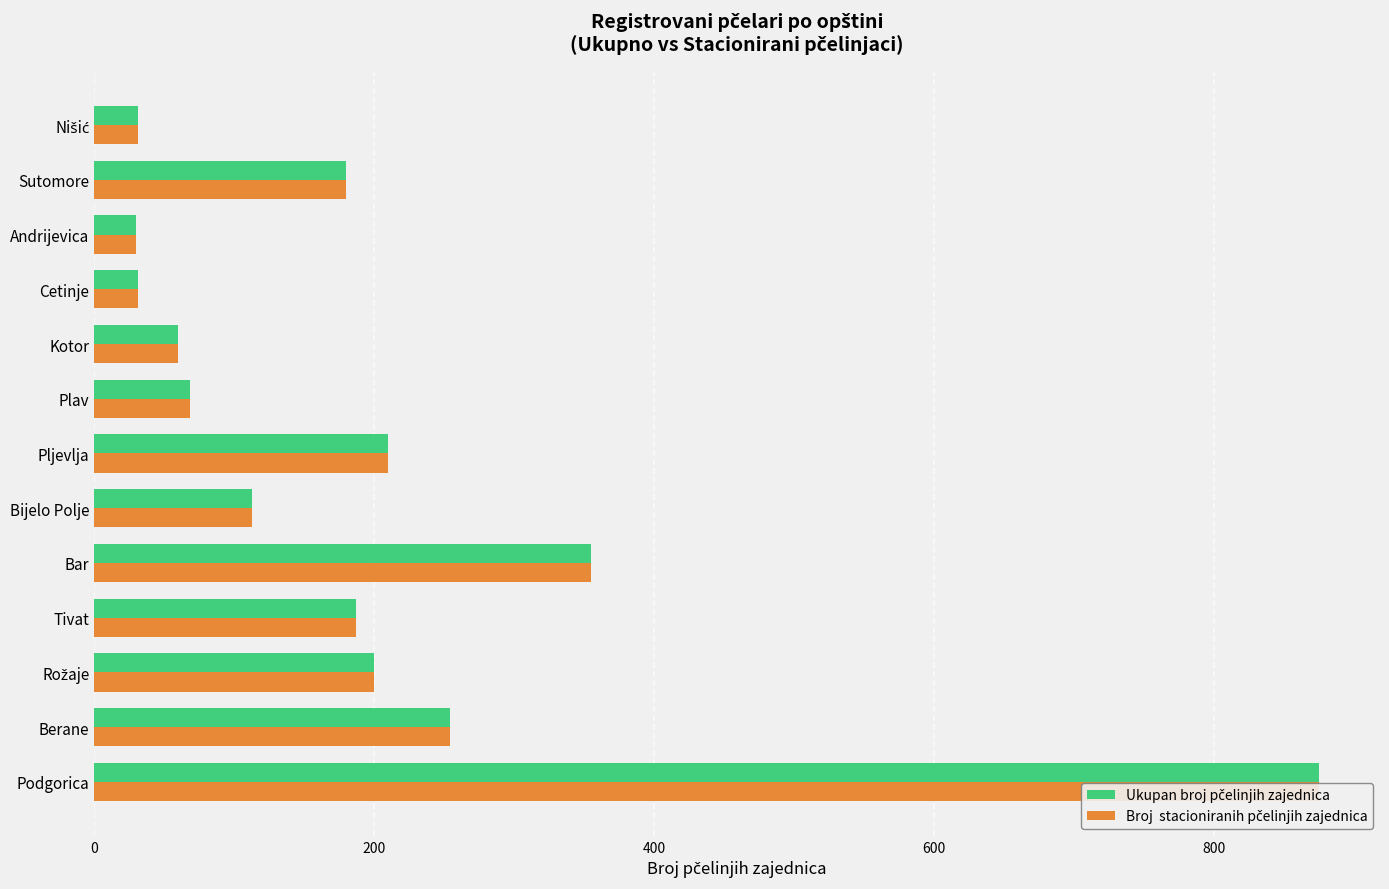

What is the average value of the Ukupan broj pčelinjih zajednica series?

200